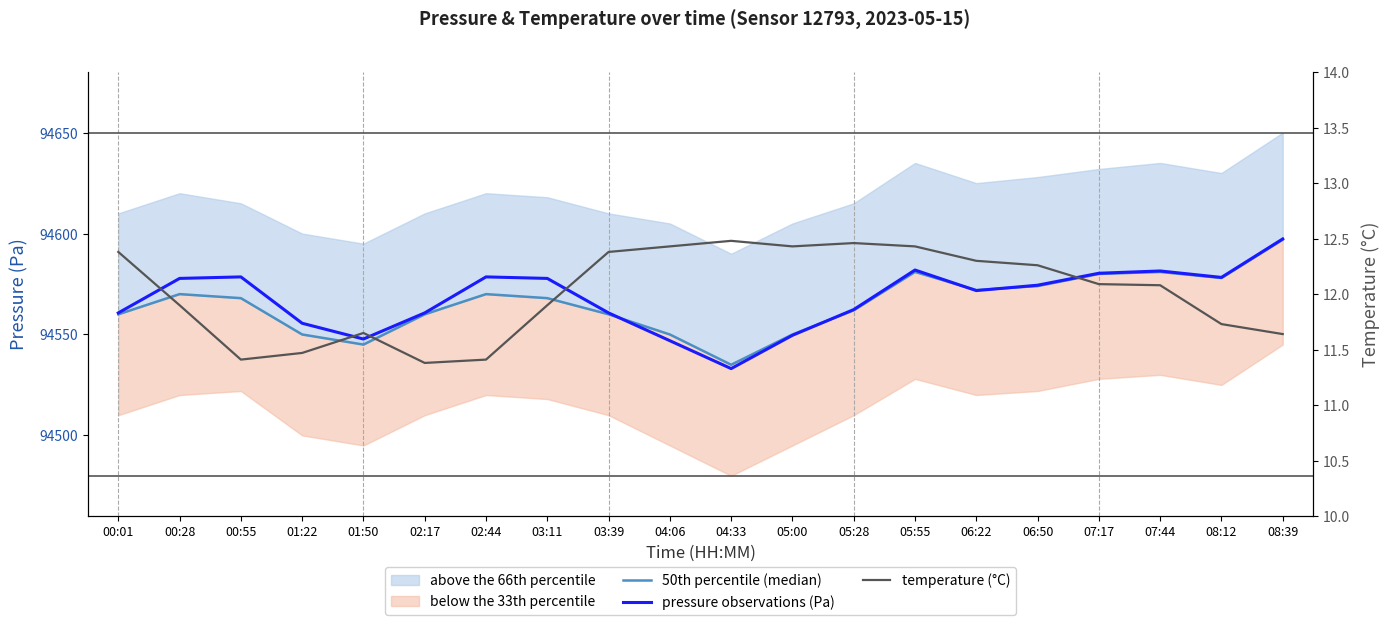

True or false: temperature (°C) and pressure observations (Pa) intersect in this chart.

False